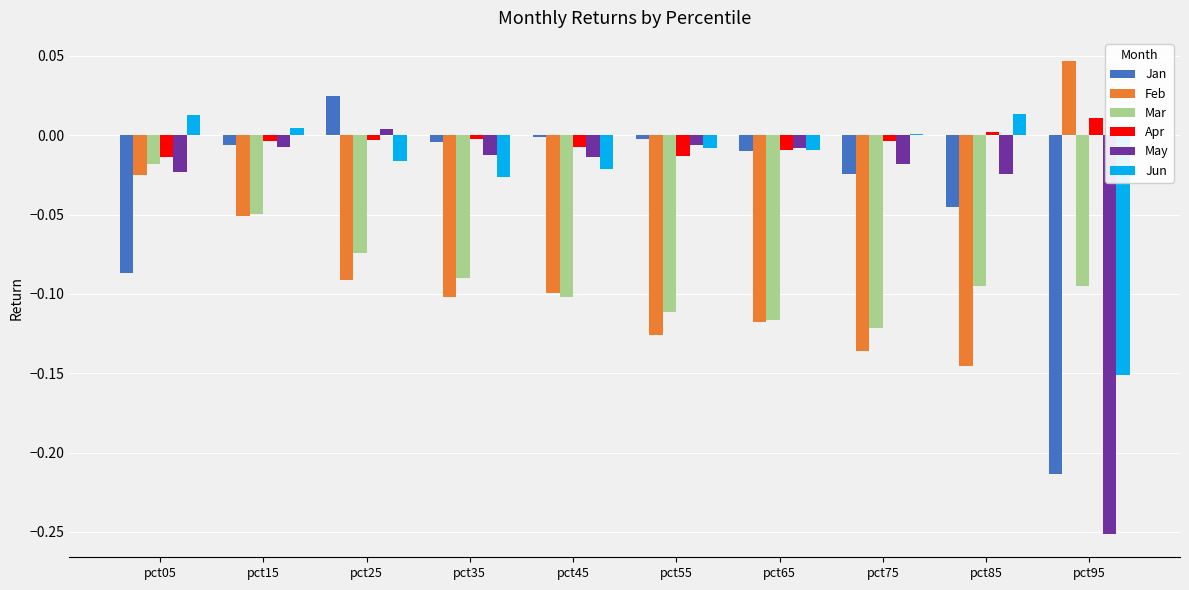

How many groups of bars are there?

10